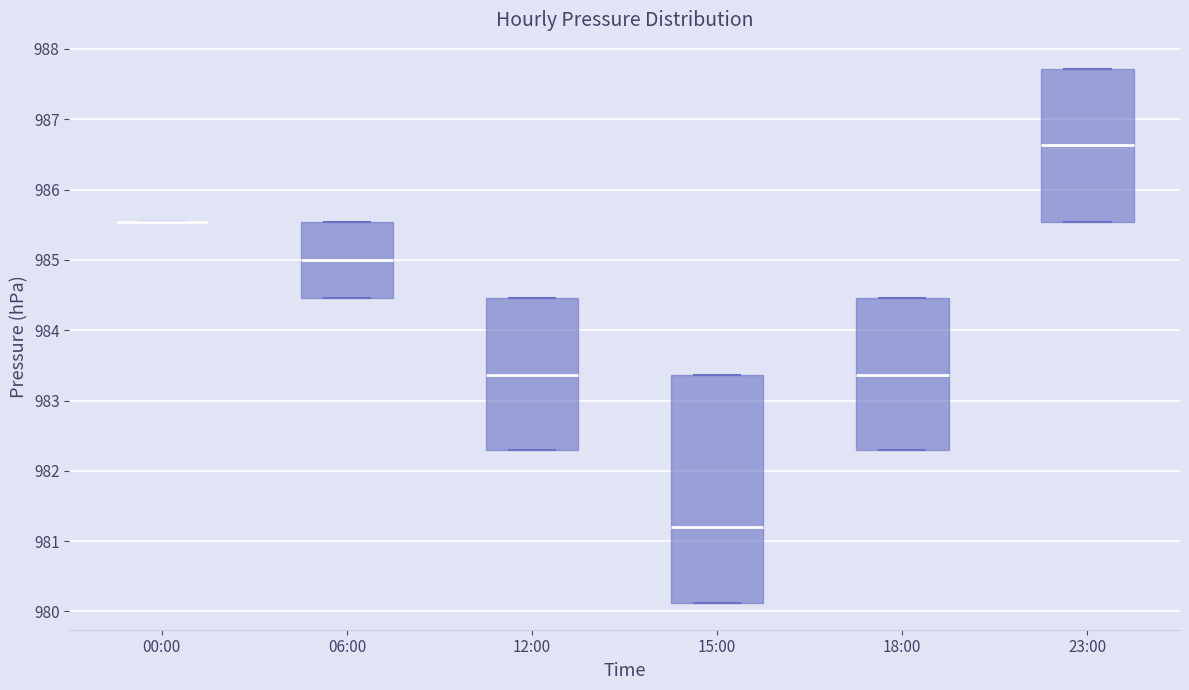

Reading left to right, read every box against the y-axis: the position of its median line, the range the box covers, and the ends of its whiskers. The values are not printed on the chart, so give them approximately, as read against the axis.

00:00: box collapsed to a line at 985.5, whiskers 985.5 to 985.5
06:00: median 985.0, box 984.5 to 985.5, whiskers 984.5 to 985.5
12:00: median 983.4, box 982.3 to 984.5, whiskers 982.3 to 984.5
15:00: median 981.2, box 980.1 to 983.4, whiskers 980.1 to 983.4
18:00: median 983.4, box 982.3 to 984.5, whiskers 982.3 to 984.5
23:00: median 986.6, box 985.5 to 987.7, whiskers 985.5 to 987.7